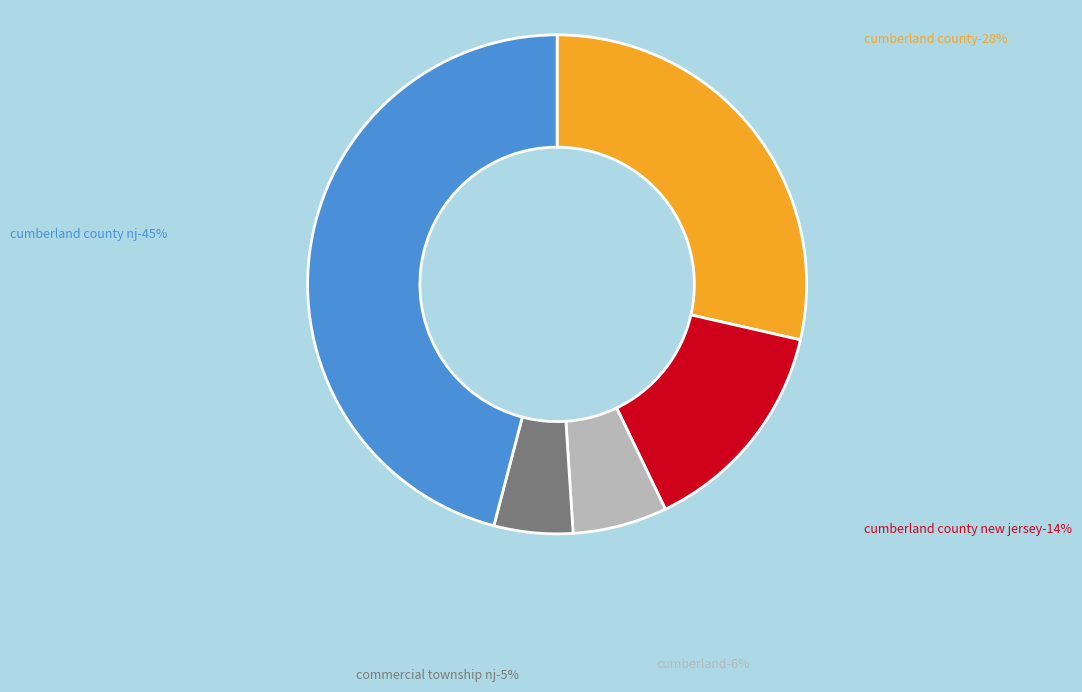

Rank the categories by value from lowest to highest.

commercial township nj-5%, cumberland-6%, cumberland county new jersey-14%, cumberland county-28%, cumberland county nj-45%